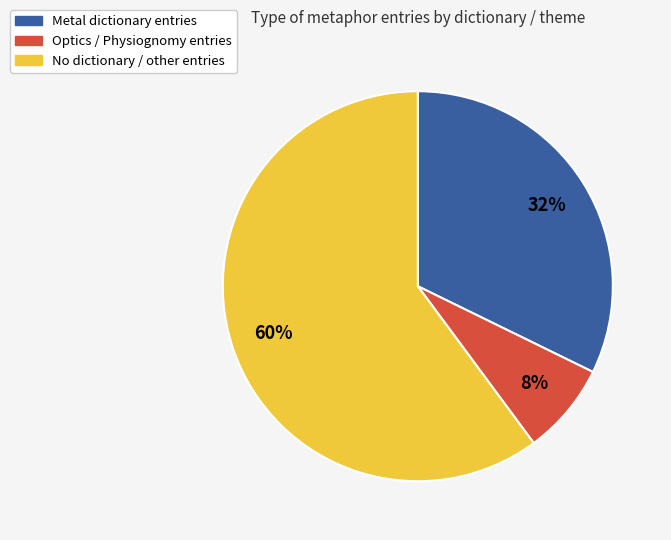

Is there any slice that represents more than half of the pie?

Yes